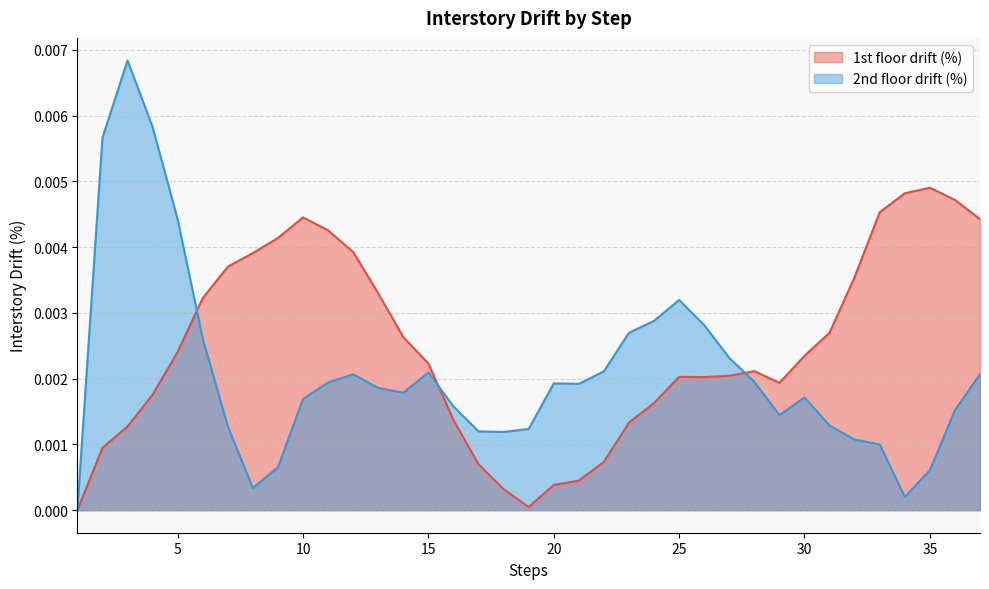

Reading left to right, list all the values displayed in this chart.

1st floor drift (%): 1=0.0	2=0.0	3=0.0	4=0.0	5=0.0	6=0.0	7=0.0	8=0.0	9=0.0	10=0.0	11=0.0	12=0.0	13=0.0	14=0.0	15=0.0	16=0.0	17=0.0	18=0.0	19=0.0	20=0.0	21=0.0	22=0.0	23=0.0	24=0.0	25=0.0	26=0.0	27=0.0	28=0.0	29=0.0	30=0.0	31=0.0	32=0.0	33=0.0	34=0.0	35=0.0	36=0.0	37=0.0
2nd floor drift (%): 1=0.0	2=0.0	3=0.0	4=0.0	5=0.0	6=0.0	7=0.0	8=0.0	9=0.0	10=0.0	11=0.0	12=0.0	13=0.0	14=0.0	15=0.0	16=0.0	17=0.0	18=0.0	19=0.0	20=0.0	21=0.0	22=0.0	23=0.0	24=0.0	25=0.0	26=0.0	27=0.0	28=0.0	29=0.0	30=0.0	31=0.0	32=0.0	33=0.0	34=0.0	35=0.0	36=0.0	37=0.0